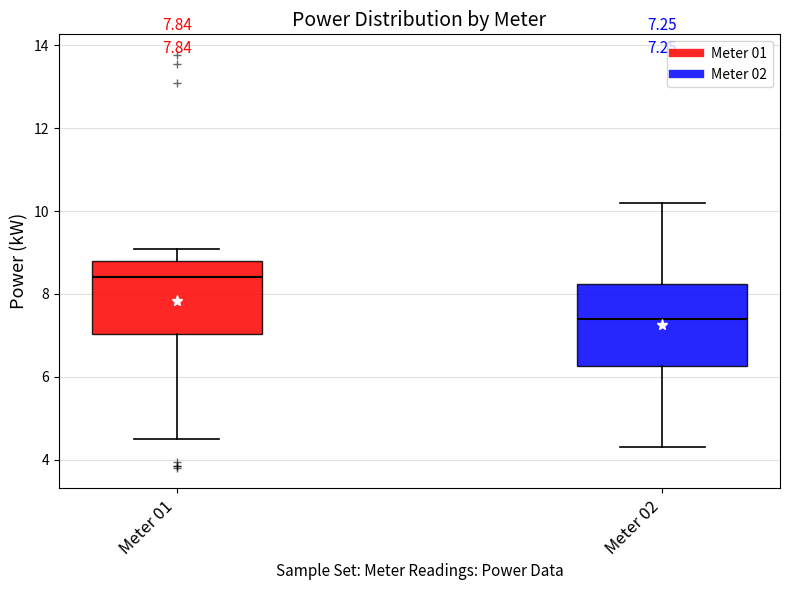

Which box is the tallest, from its lower edge to its upper edge?

Meter 02